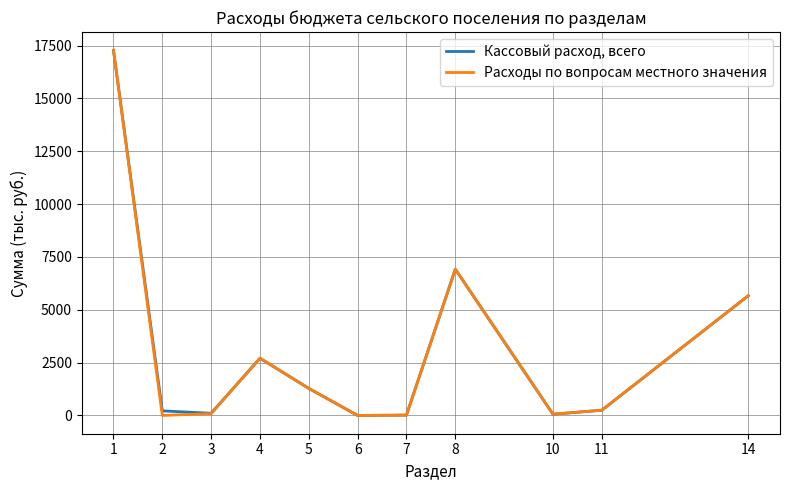

Is the value of Кассовый расход, всего at 2 greater than the value of Расходы по вопросам местного значения at 1?

No